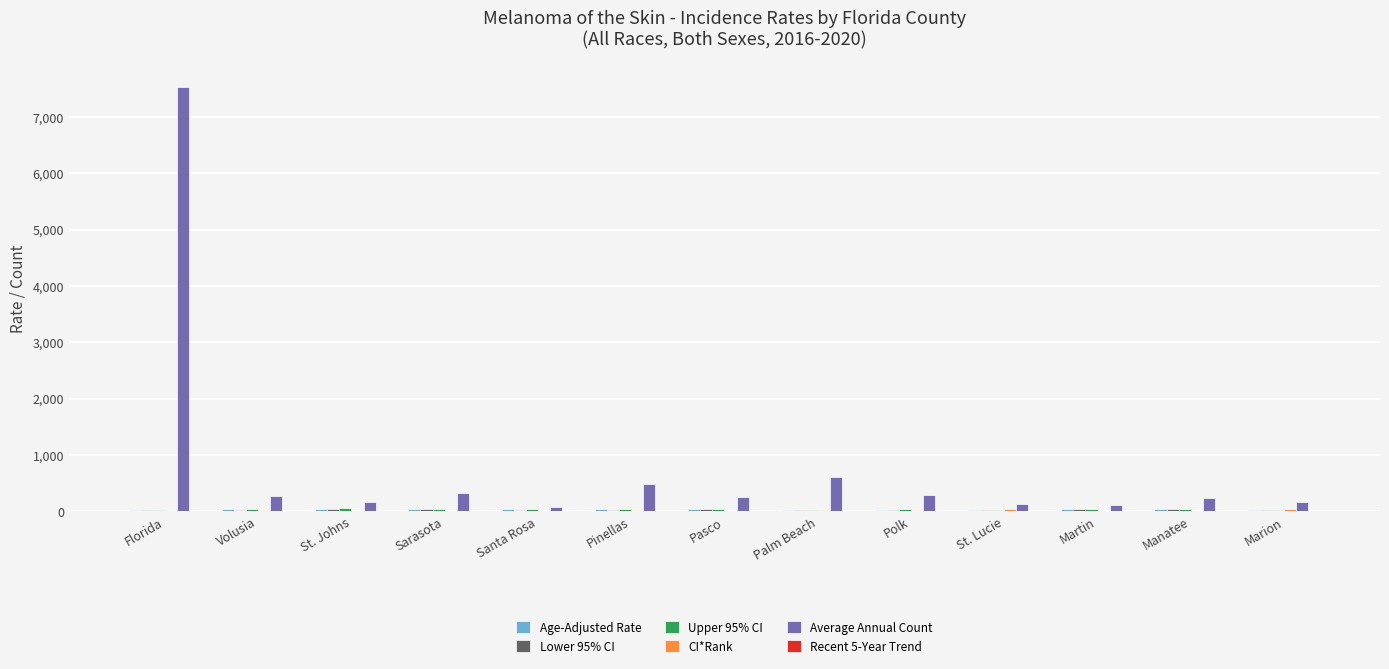

What is the total value across all series at Pinellas?

588.9